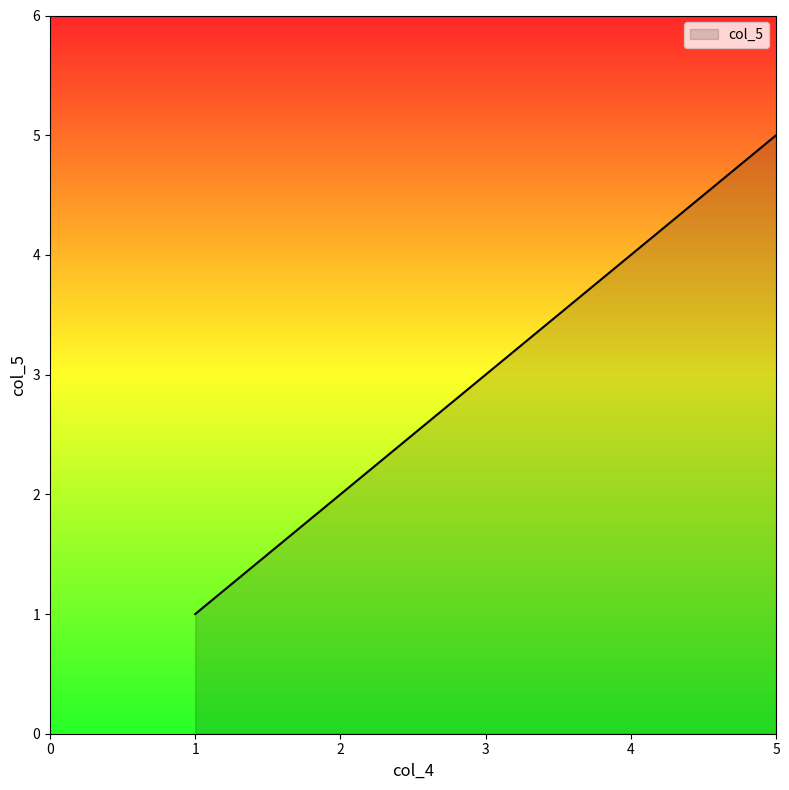

How many values are below 3?

2